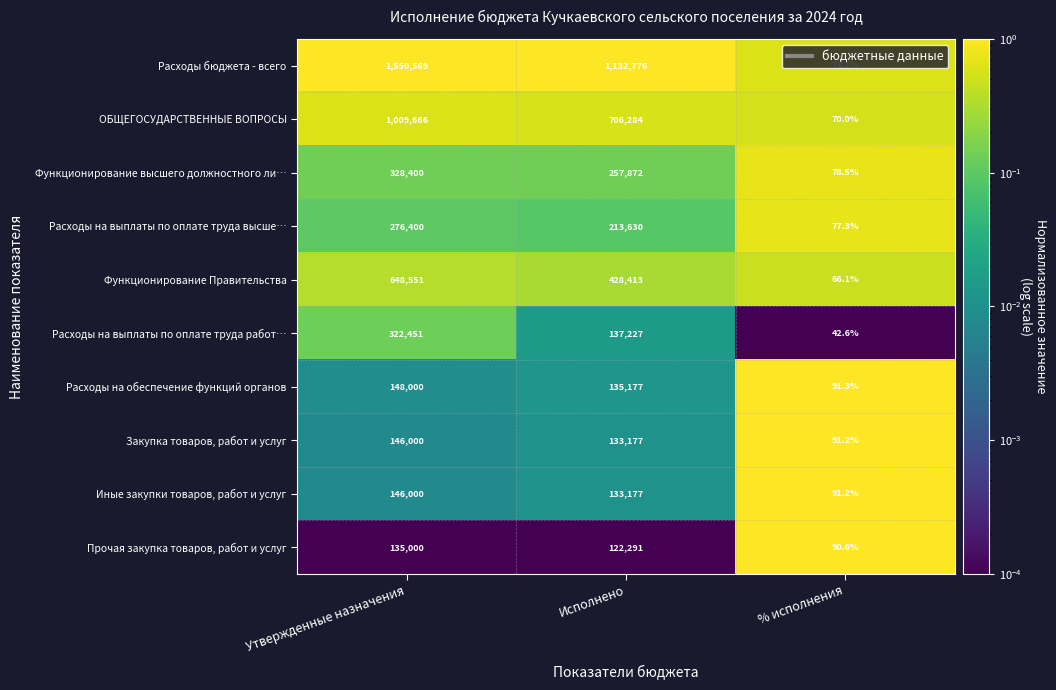

What is the difference between the highest and lowest values at Утвержденные назначения?

1415569.0